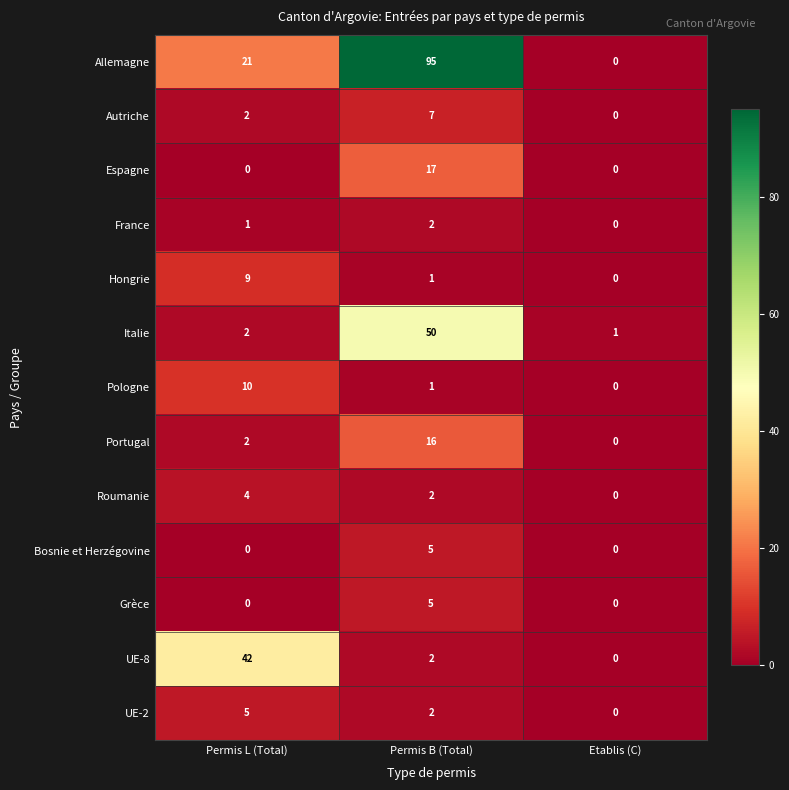

Between Permis L (Total) and Permis B (Total), which series saw the biggest shift?

Allemagne